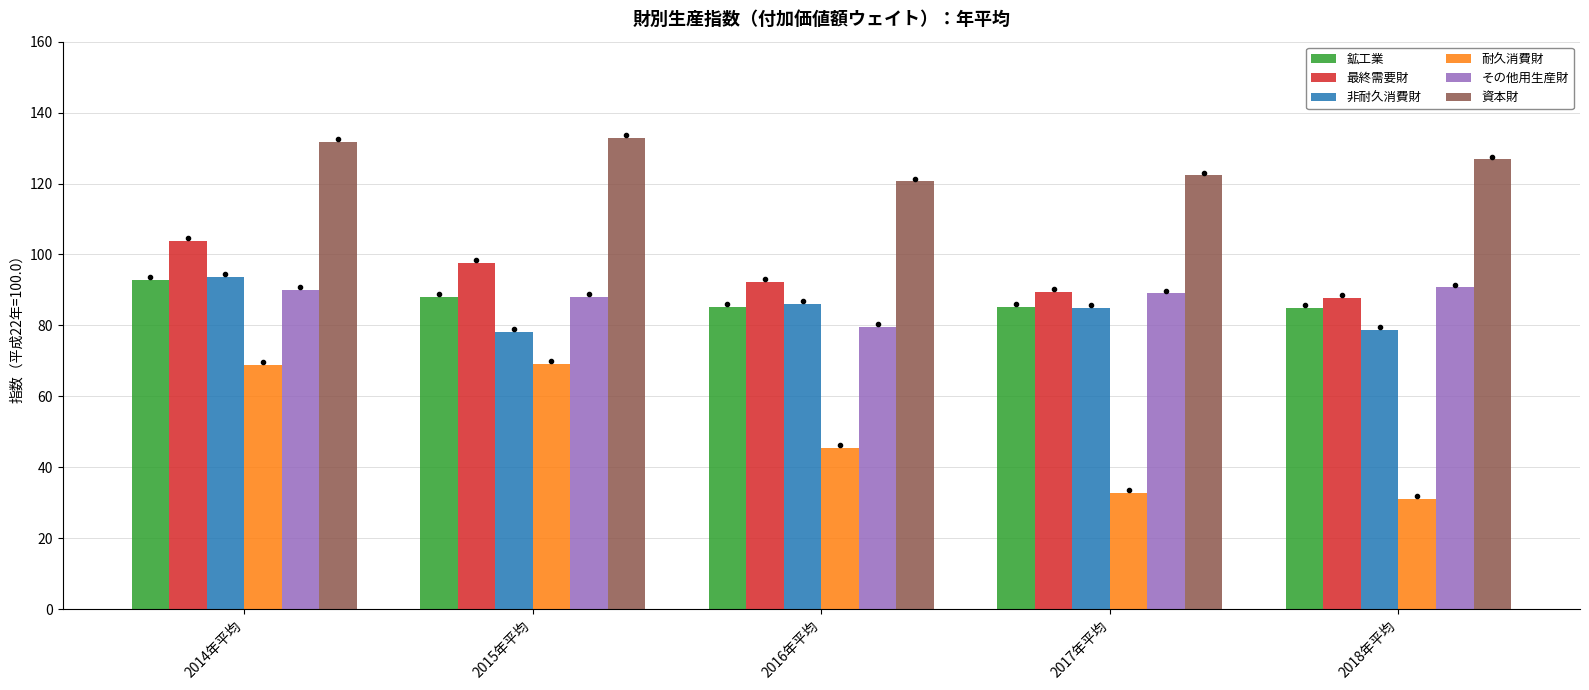

Is it true that 耐久消費財 equals 53.1 at 2018年平均?

False